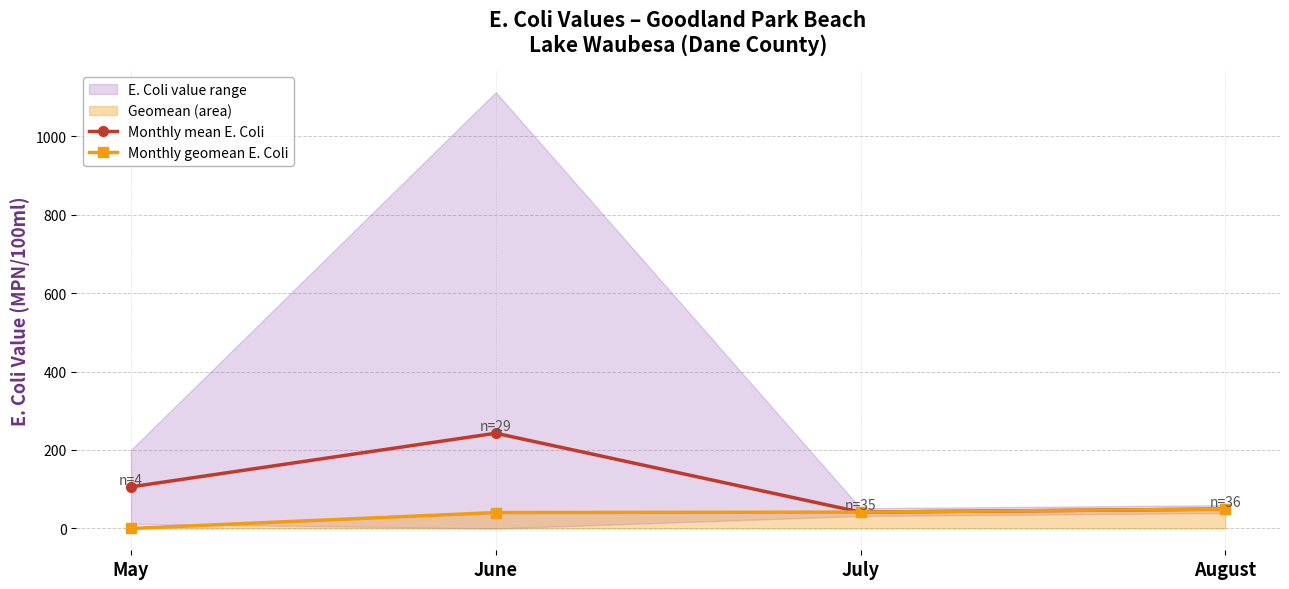

At which category is the sum across all series the highest?

June